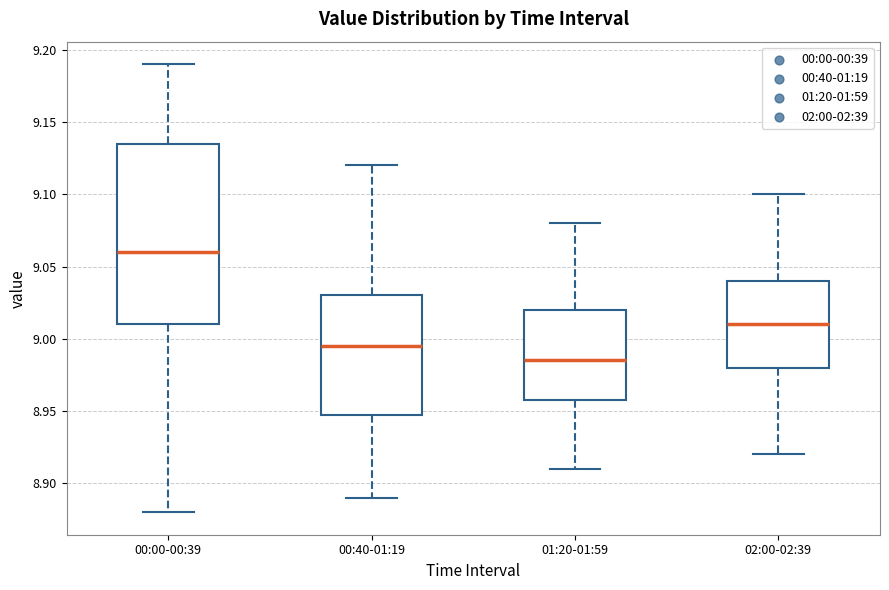

Reading left to right, read every box against the y-axis: the position of its median line, the range the box covers, and the ends of its whiskers. The values are not printed on the chart, so give them approximately, as read against the axis.

00:00-00:39: median 9.060, box 9.010 to 9.135, whiskers 8.880 to 9.190
00:40-01:19: median 8.995, box 8.950 to 9.030, whiskers 8.890 to 9.120
01:20-01:59: median 8.985, box 8.960 to 9.020, whiskers 8.910 to 9.080
02:00-02:39: median 9.010, box 8.980 to 9.040, whiskers 8.920 to 9.100